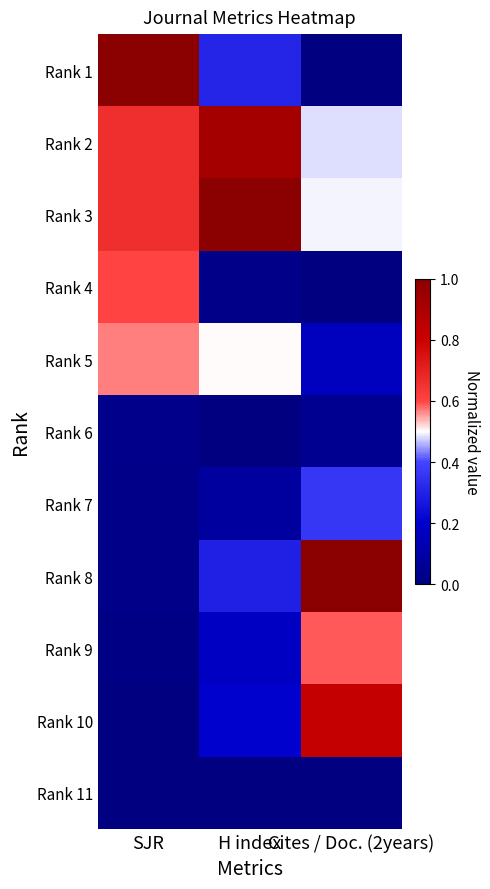

What is the greatest value displayed?

1.0